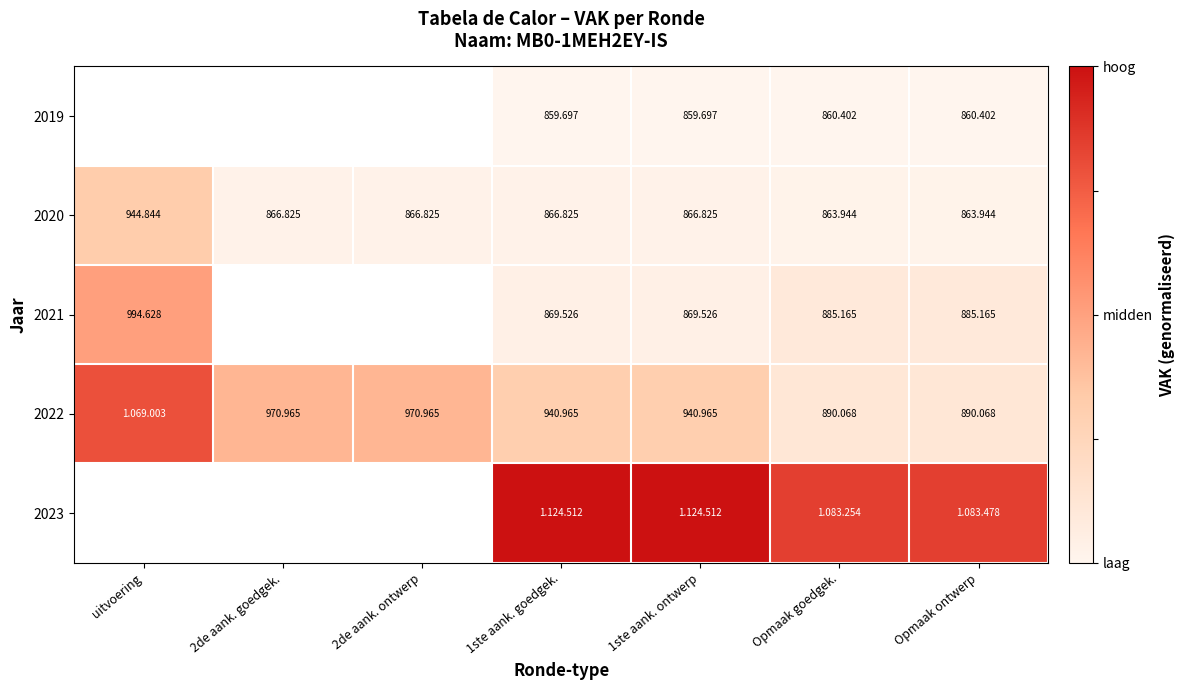

Which has a higher value, 1ste aank. ontwerp or uitvoering?

uitvoering